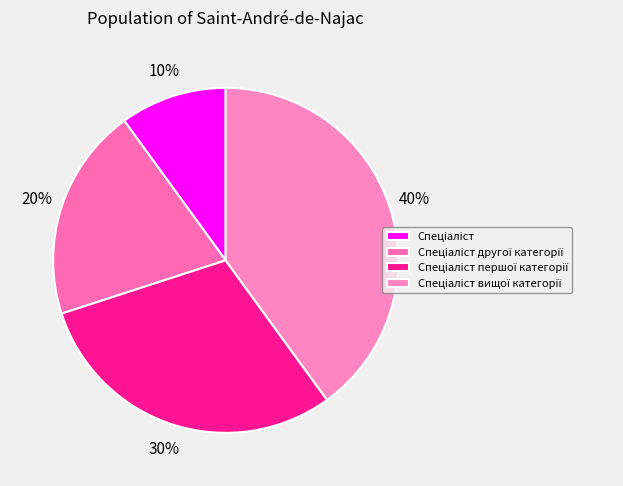

To the nearest percent, what is the average slice percentage?

25%